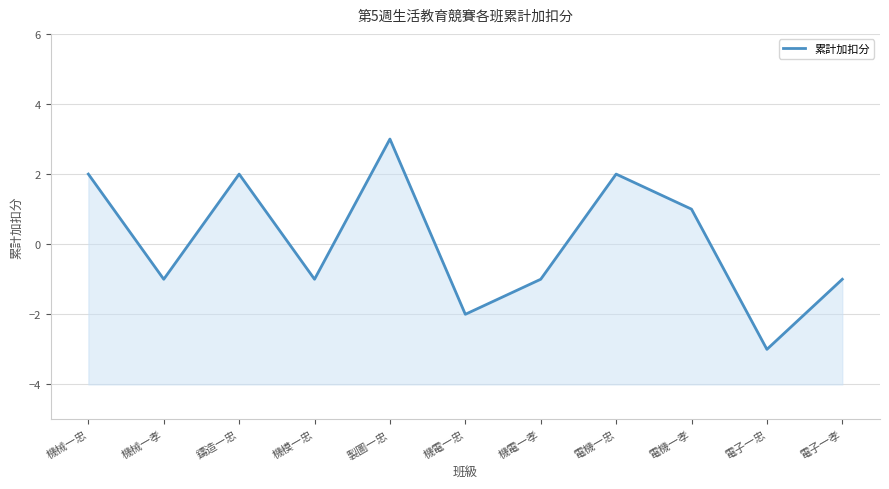

Rank the categories by value from highest to lowest.

製圖一忠, 機械一忠, 鑄造一忠, 電機一忠, 電機一孝, 機械一孝, 機模一忠, 機電一孝, 電子一孝, 機電一忠, 電子一忠